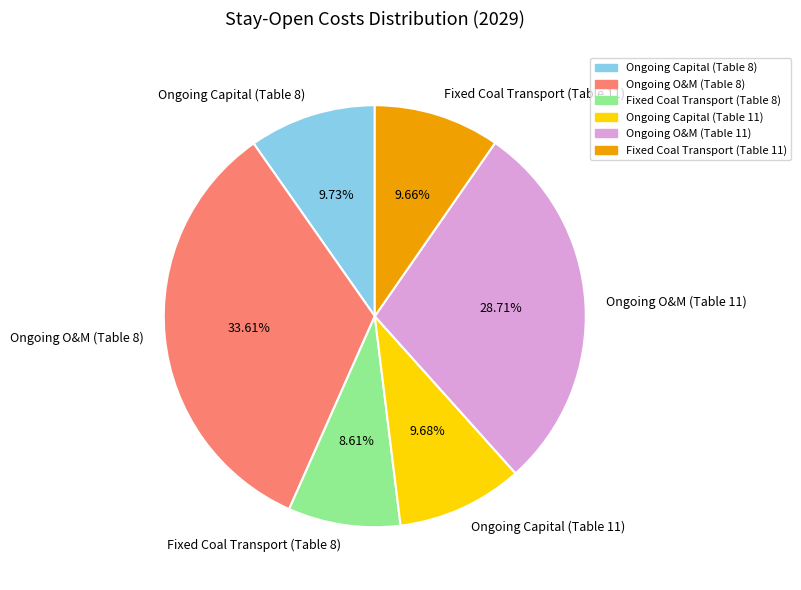

Count the number of slices in the pie.

6